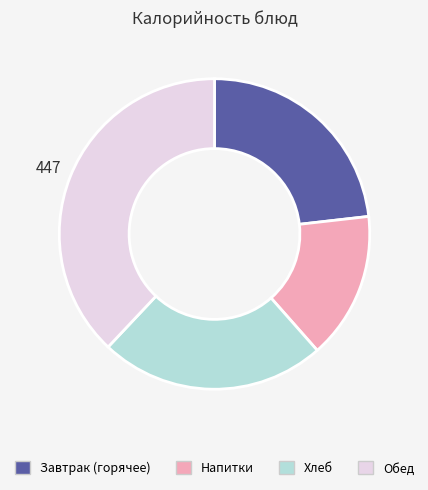

Is the sum of Завтрак (горячее) and Напитки greater than half?

No